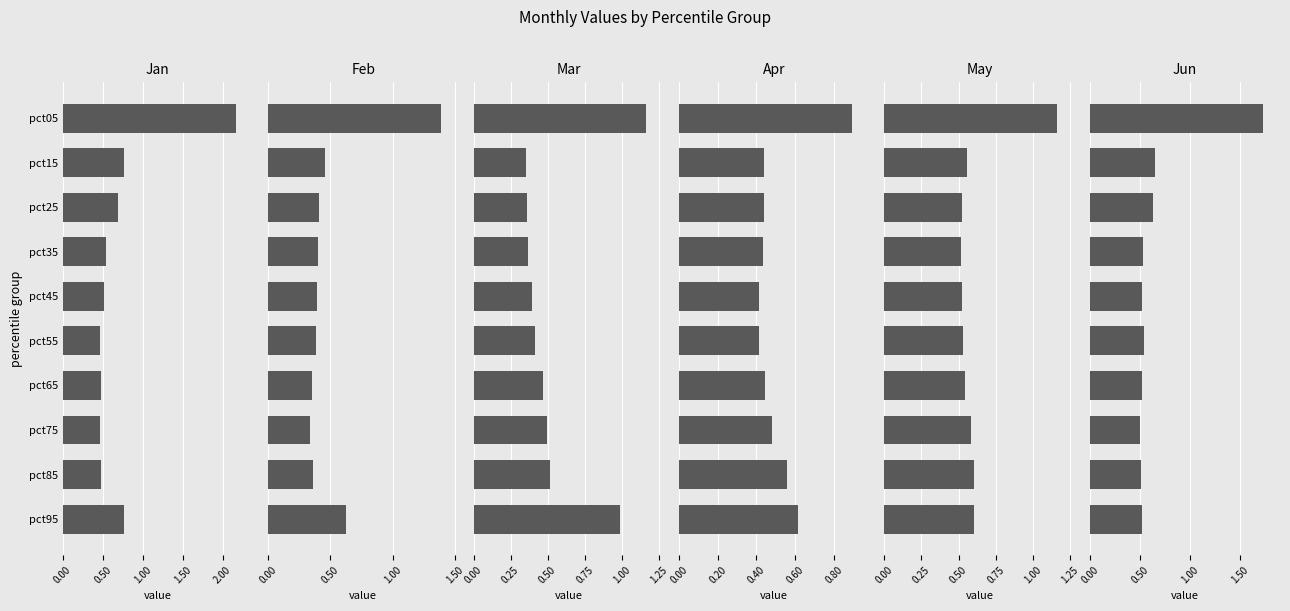

What is the sum of all Mar values?

5.5